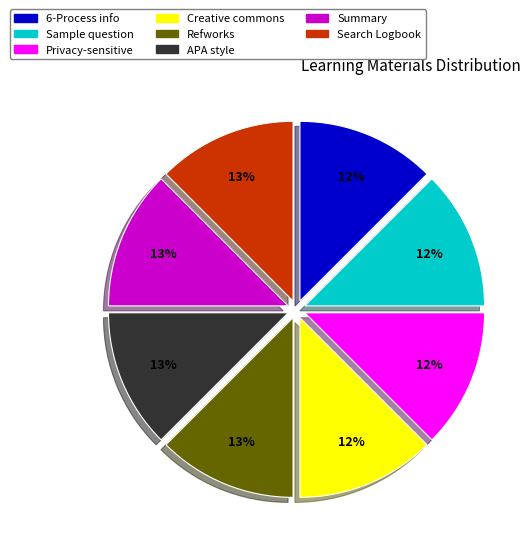

To the nearest percent, what is the average slice percentage?

12%